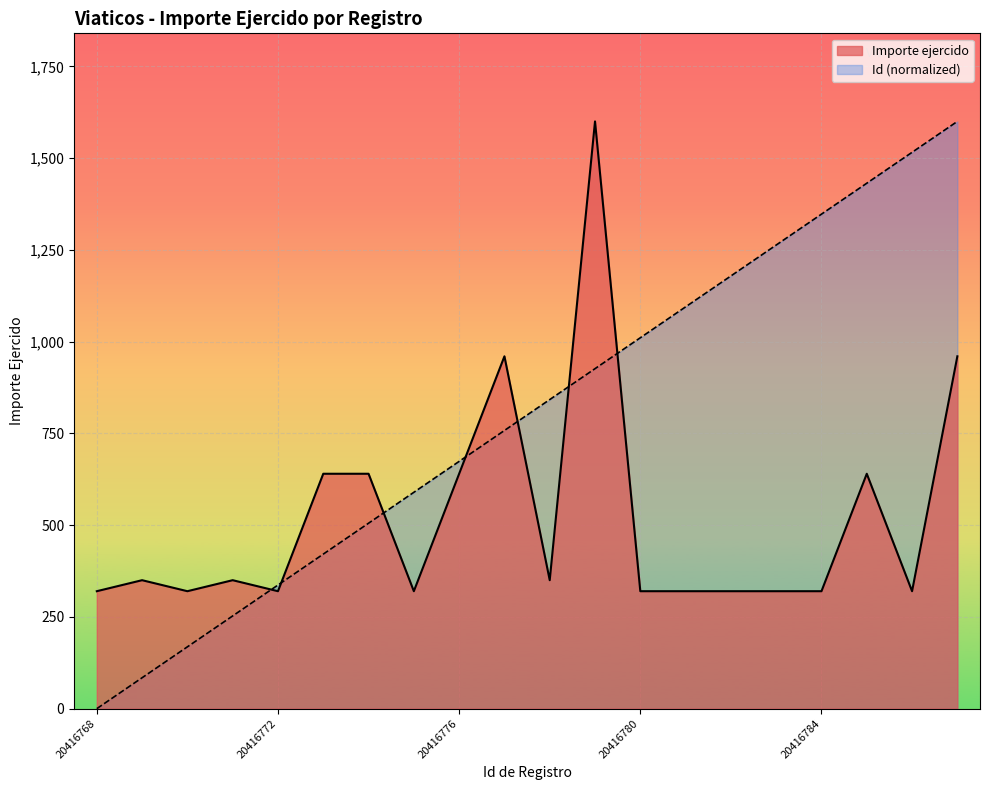

How many positive values does the Id series have?

19